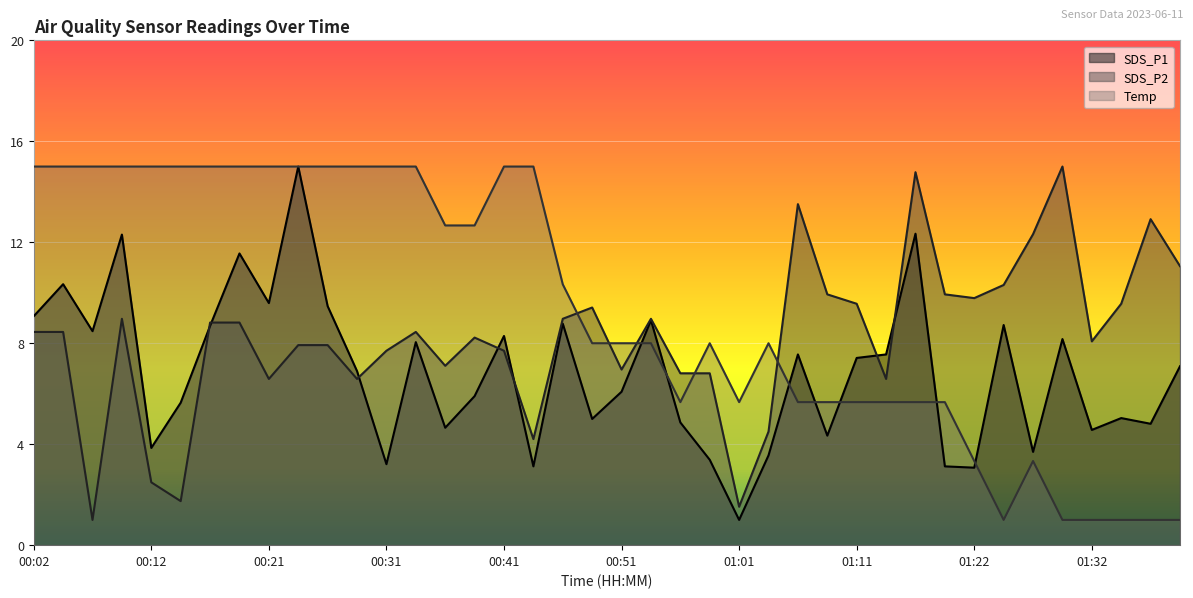

How many intersections are there between Temp and SDS_P1?

7